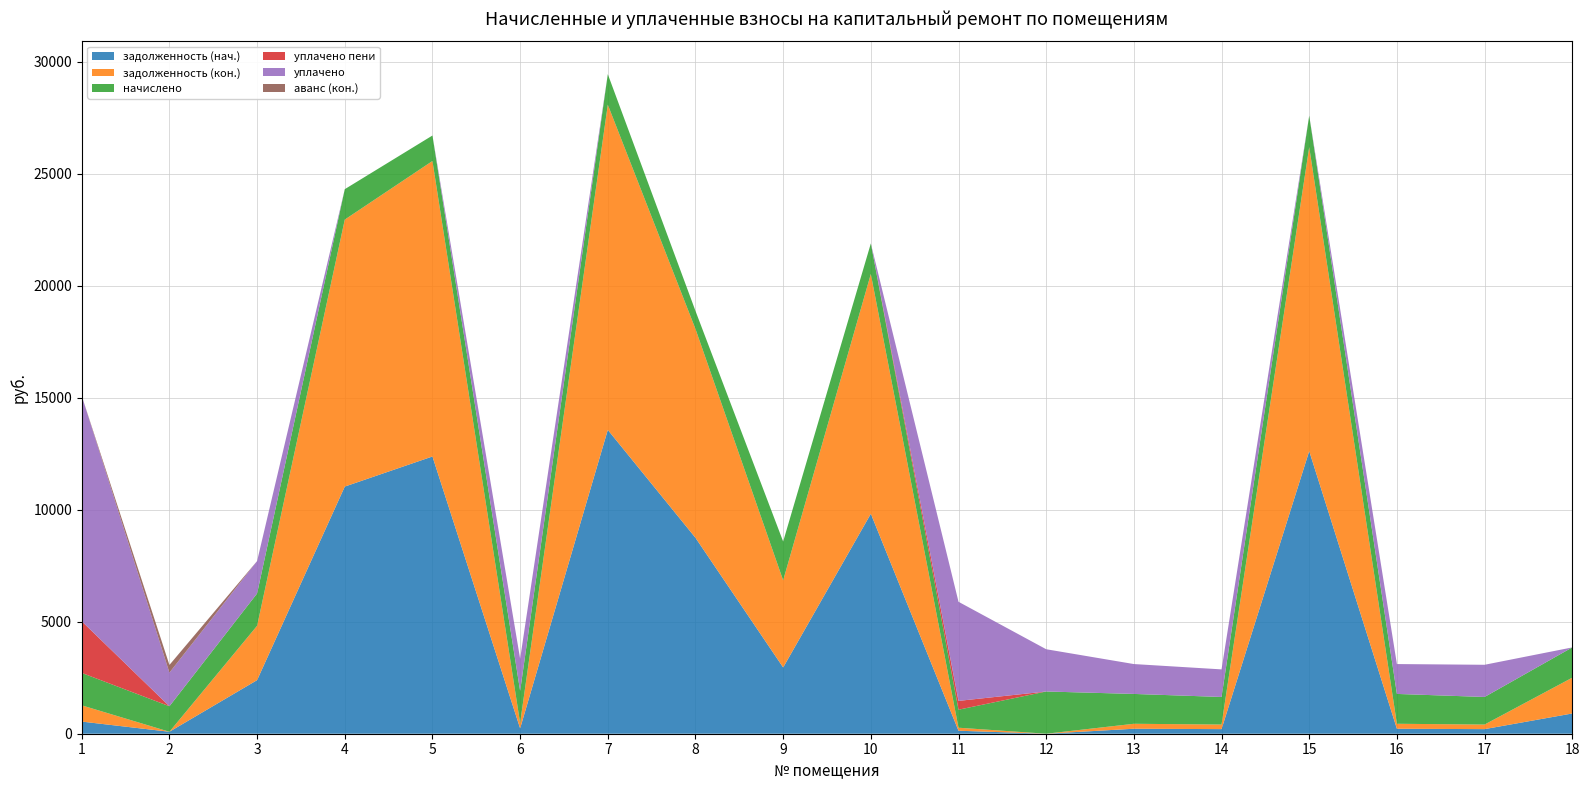

Reading left to right, what are all the values shown in this chart?

задолженность (нач.): 1=542.3	2=87.7	3=2392.8	4=11033.1	5=12376.3	6=239.0	7=13563.8	8=8746.4	9=2958.6	10=9820.0	11=134.1	12=0.0	13=222.7	14=205.5	15=12617.5	16=222.1	17=205.1	18=903.8
задолженность (кон.): 1=724.8	2=0.0	3=2425.7	4=11918.5	5=13190.8	6=239.0	7=14516.6	8=9322.0	9=3888.7	10=10704.1	11=134.1	12=0.0	13=221.1	14=204.6	15=13572.6	16=222.1	17=204.5	18=1597.7
начислено: 1=1446.9	2=1138.4	3=1443.7	4=1357.9	5=1138.4	6=1434.2	7=1364.2	8=804.5	9=1733.1	10=1364.2	11=804.5	12=1885.7	13=1332.4	14=1230.7	15=1402.4	16=1332.4	17=1230.7	18=1351.5
уплачено пени: 1=2305.2	2=0.0	3=0.0	4=0.0	5=0.0	6=0.6	7=0.0	8=0.0	9=0.0	10=0.0	11=392.9	12=0.0	13=0.0	14=0.0	15=0.0	16=0.0	17=0.6	18=0.0
уплачено: 1=10063.2	2=1500.0	3=1446.0	4=0.0	5=0.0	6=1434.2	7=0.0	8=0.0	9=0.0	10=0.0	11=4424.1	12=1885.7	13=1333.8	14=1231.2	15=0.0	16=1333.3	17=1436.7	18=0.0
аванс (кон.): 1=0.0	2=343.1	3=0.0	4=0.0	5=0.0	6=0.0	7=0.0	8=0.0	9=0.0	10=0.0	11=0.0	12=0.0	13=0.0	14=0.0	15=0.0	16=0.0	17=0.0	18=0.0